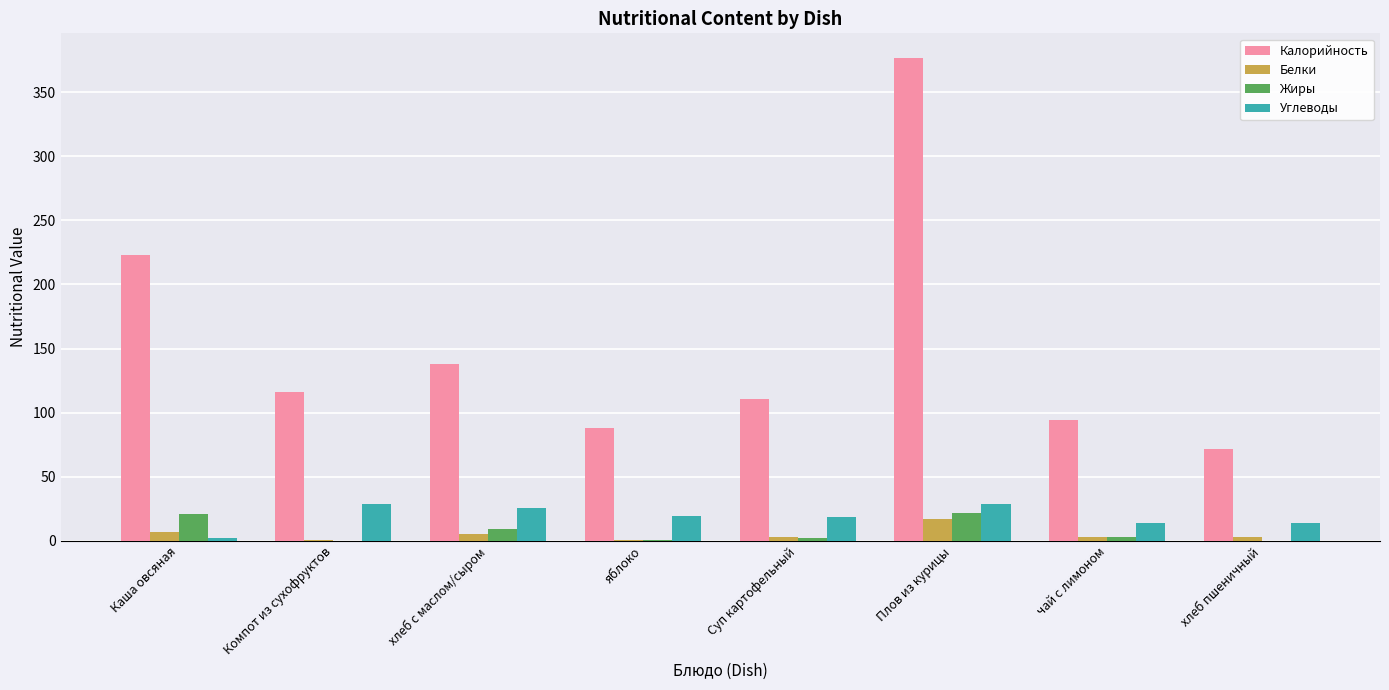

The Калорийность series shows 116.0 at Компот из сухофруктов. True or false?

True